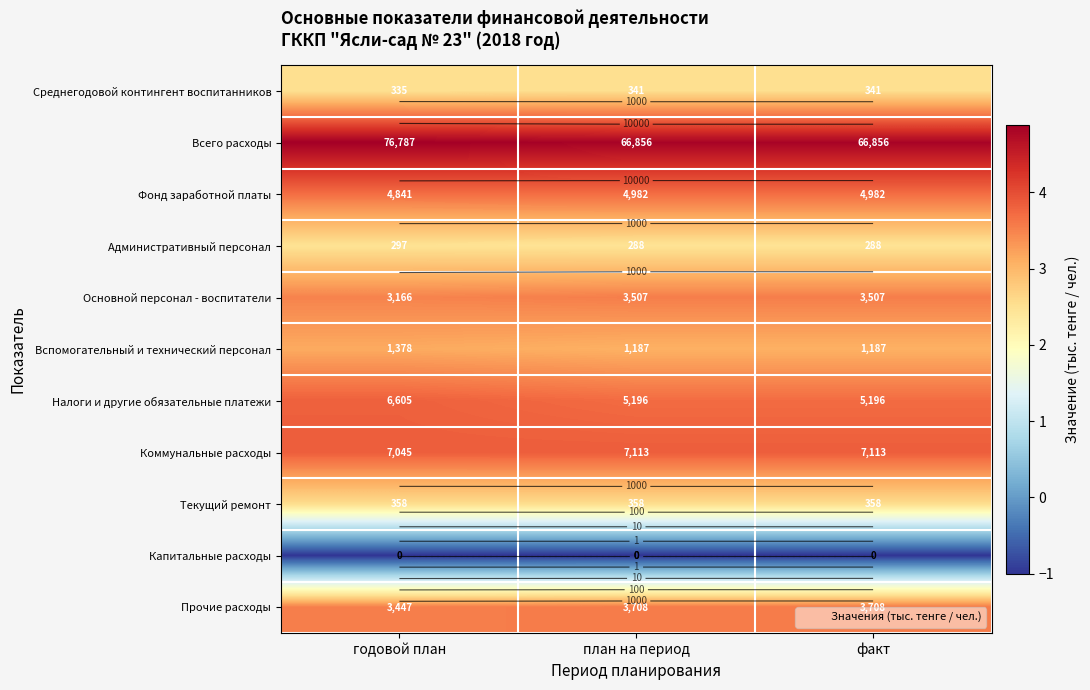

Where is Среднегодовой контингент воспитанников nearest to the value 2?

годовой план